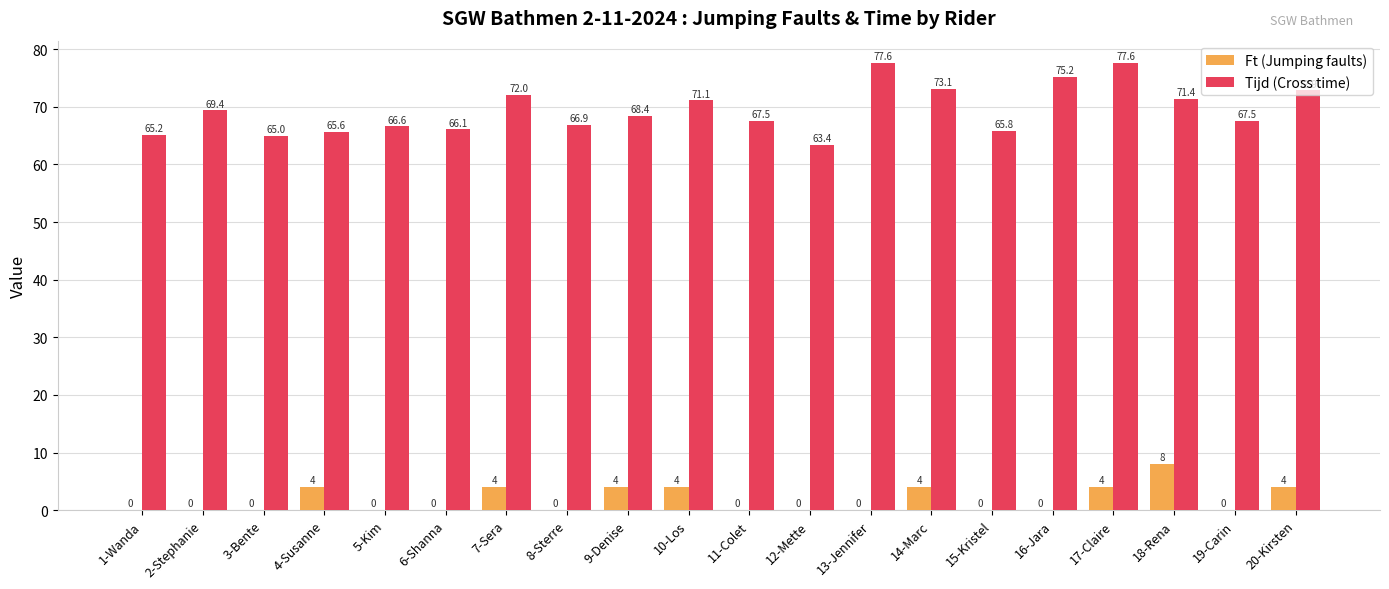

What is the sum of the Ft (Jumping faults) values at 10-Los and 17-Claire?

8.0